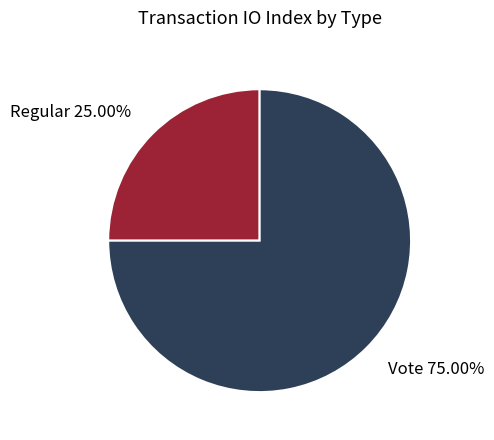

Approximately how many times larger is the value at Regular compared to Vote?

0.3